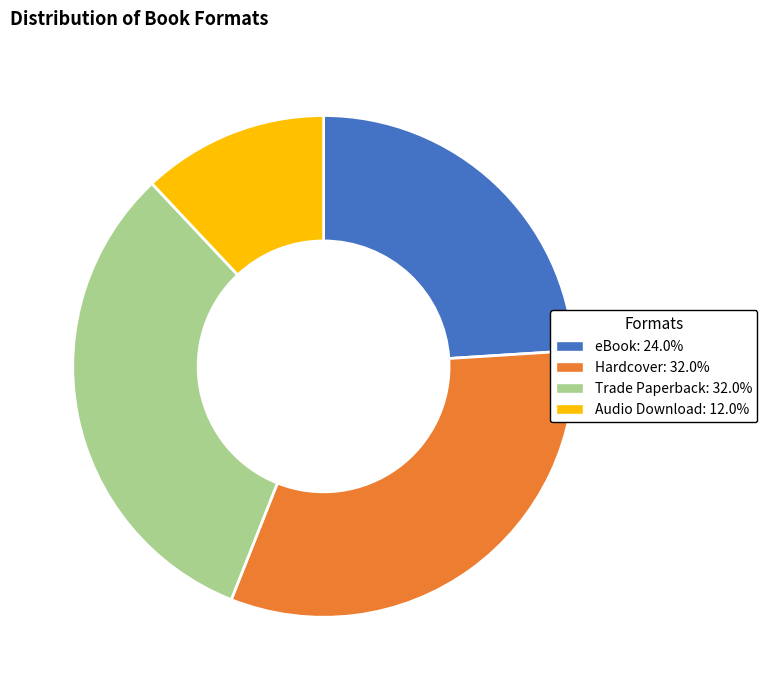

Is it true that Audio Download is 12% of the pie?

True